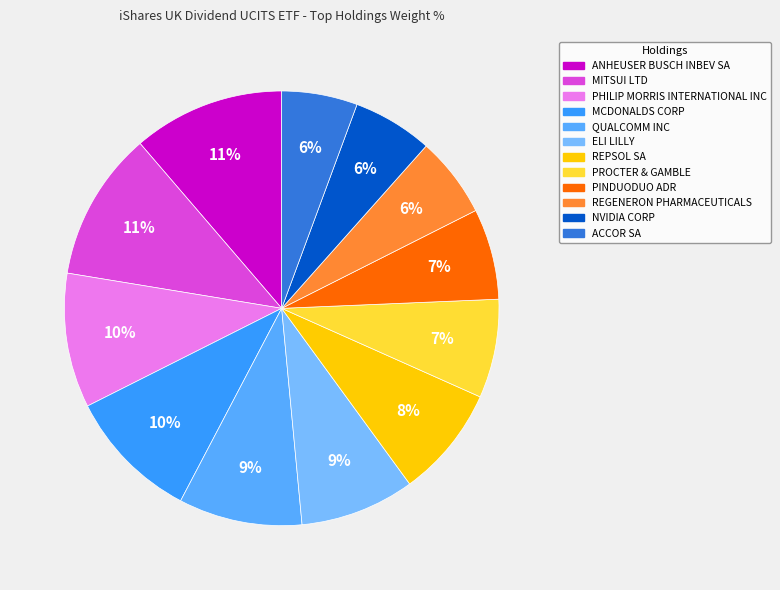

To the nearest percent, what is the combined percentage of ANHEUSER BUSCH INBEV SA and ELI LILLY?

20%